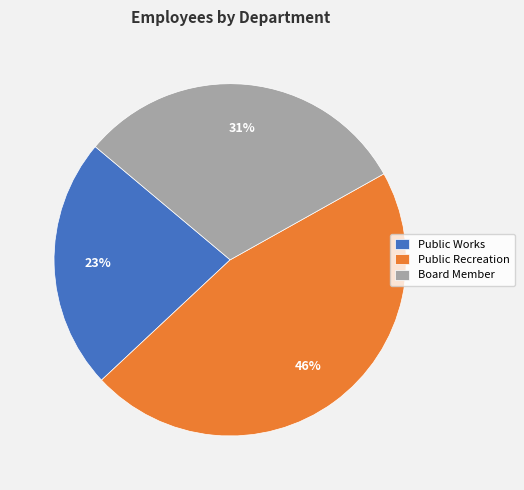

Rank the categories by value from highest to lowest.

Public Recreation, Board Member, Public Works